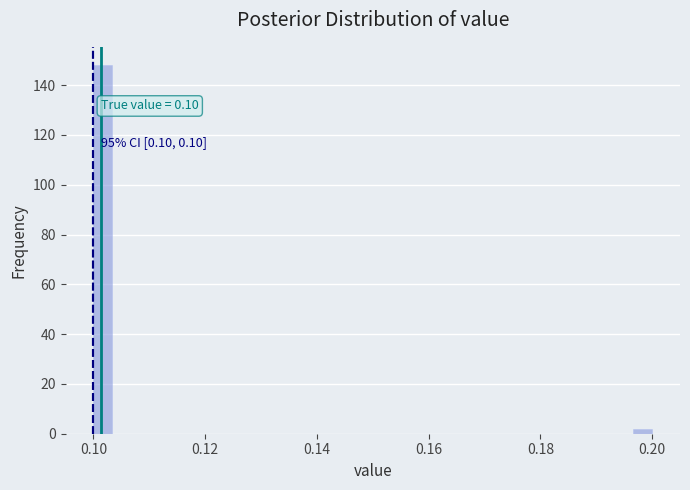

Read against the x-axis, roughly where is the centre of the tallest bar?

0.102